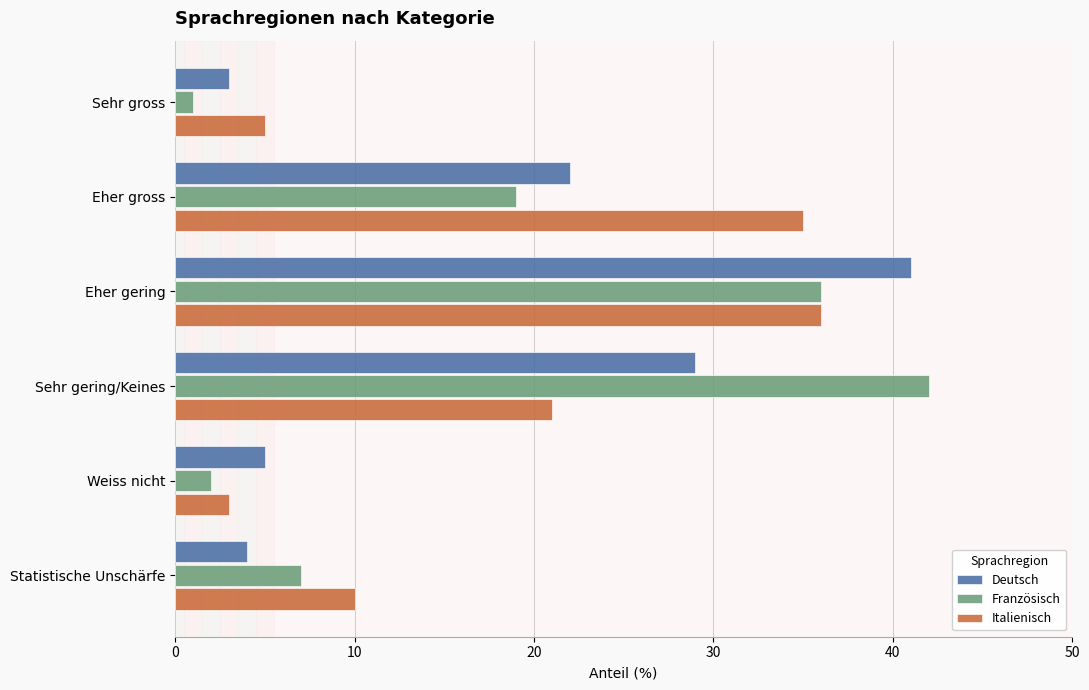

Which series has the largest range (max minus min)?

Französisch